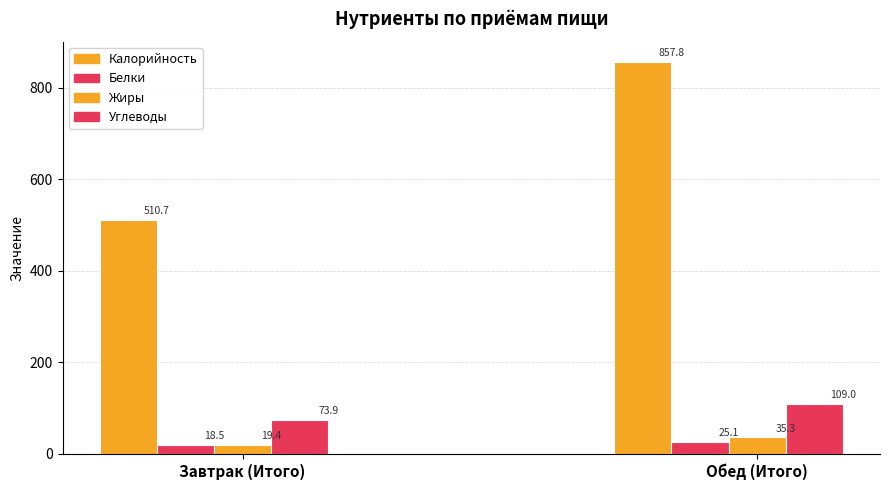

What is the difference between the Жиры values at Завтрак (Итого) and Обед (Итого)?

15.9